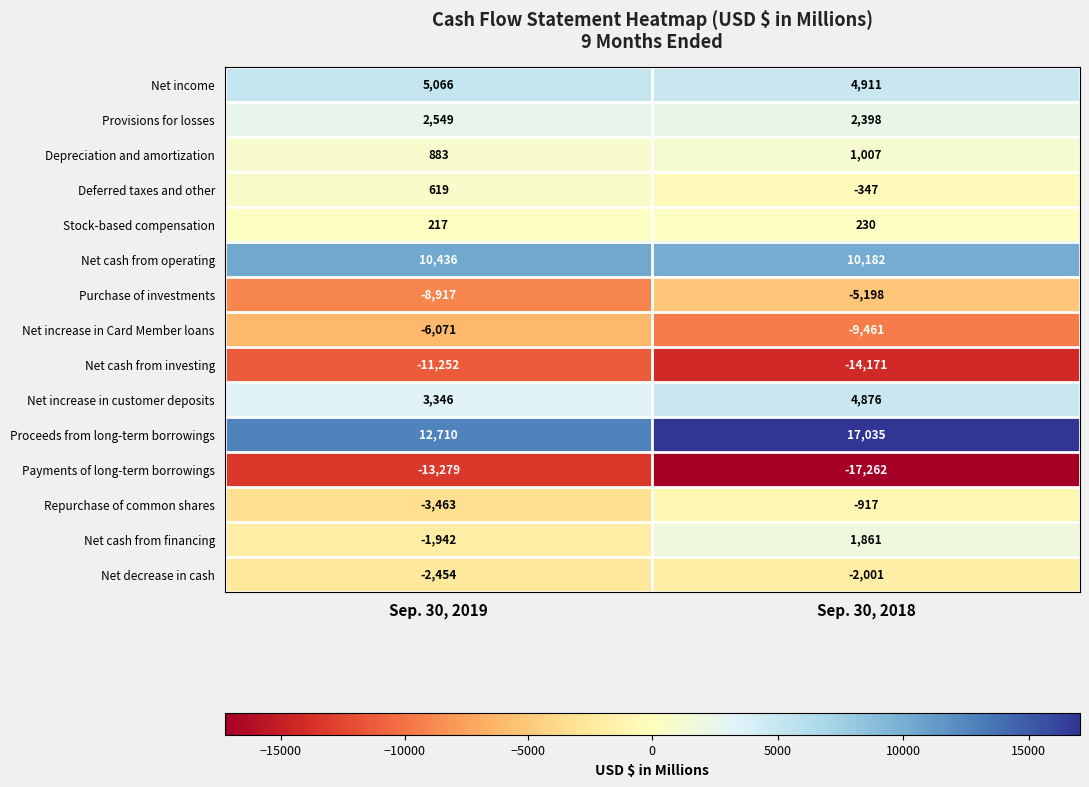

Is the value of Net income at Sep. 30, 2018 greater than the value of Repurchase of common shares at Sep. 30, 2019?

Yes